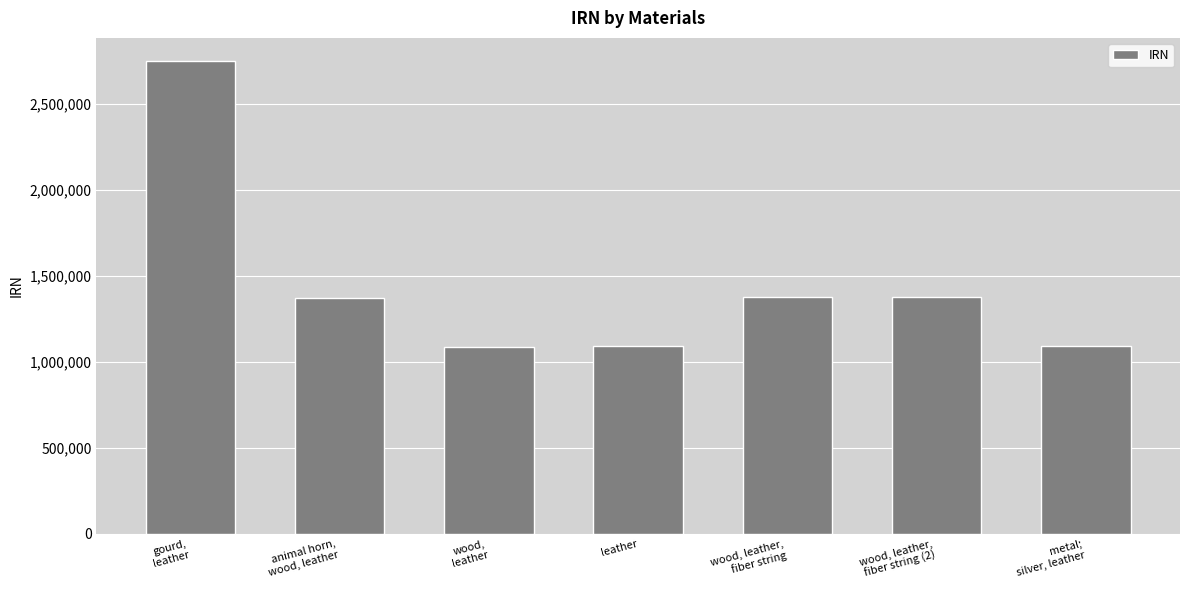

List the labels in order of value, smallest first.

wood,
leather, leather, metal;
silver, leather, animal horn,
wood, leather, wood, leather,
fiber string, wood, leather,
fiber string (2), gourd,
leather